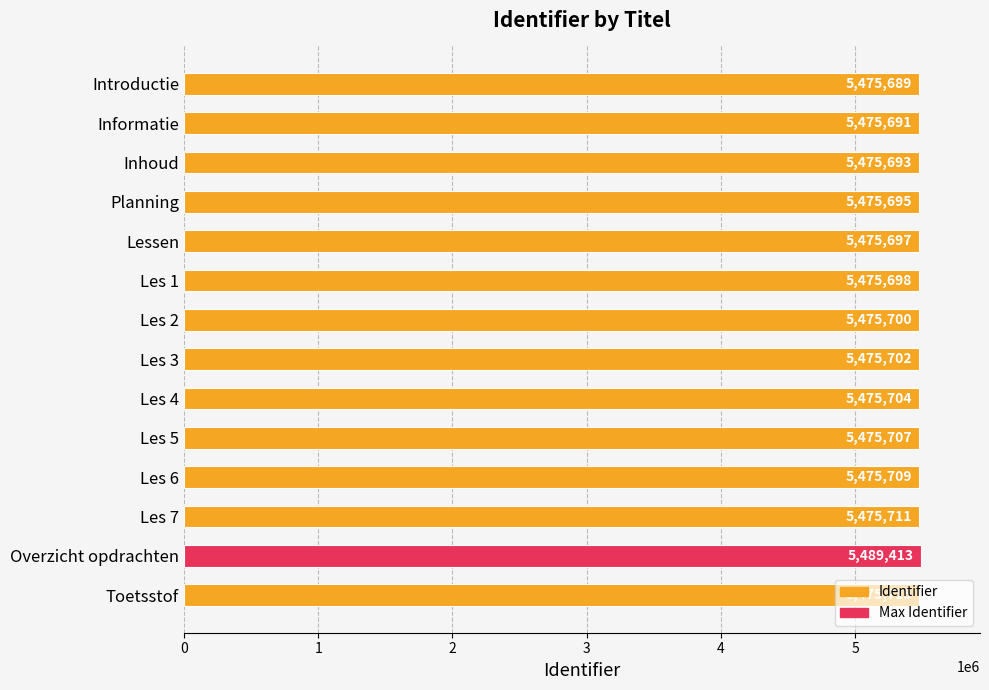

Rank the categories by value from lowest to highest.

Introductie, Informatie, Inhoud, Planning, Lessen, Les 1, Les 2, Les 3, Les 4, Les 5, Les 6, Les 7, Toetsstof, Overzicht opdrachten